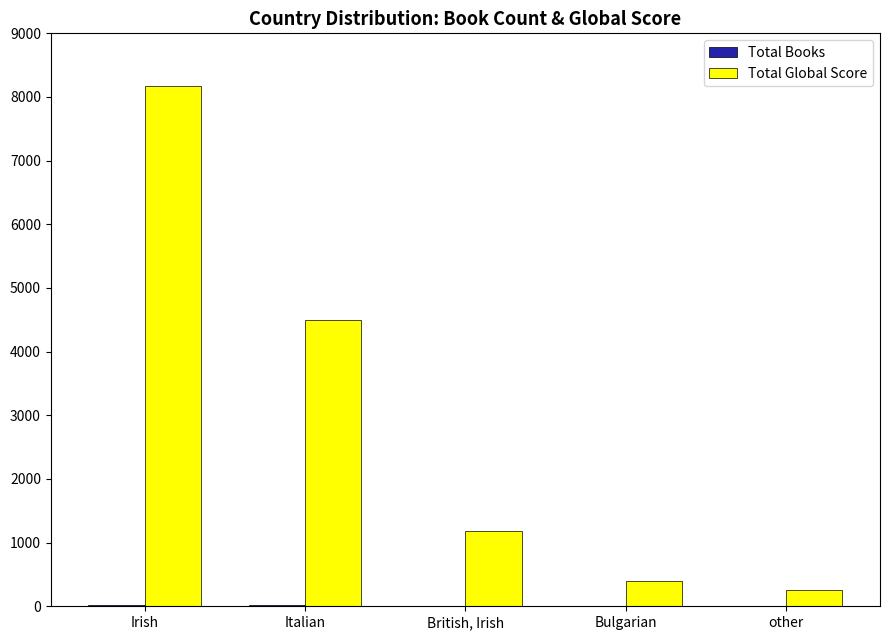

Between Irish and Italian, which series saw the biggest shift?

Total Global Score